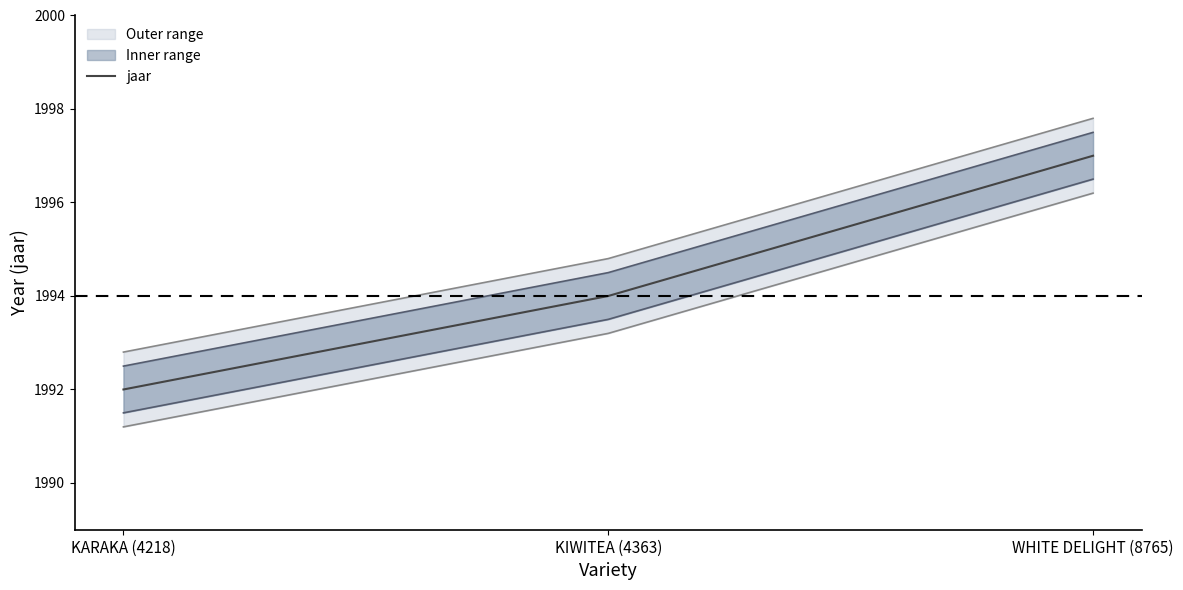

Which category has the highest value across all series?

WHITE DELIGHT (8765)